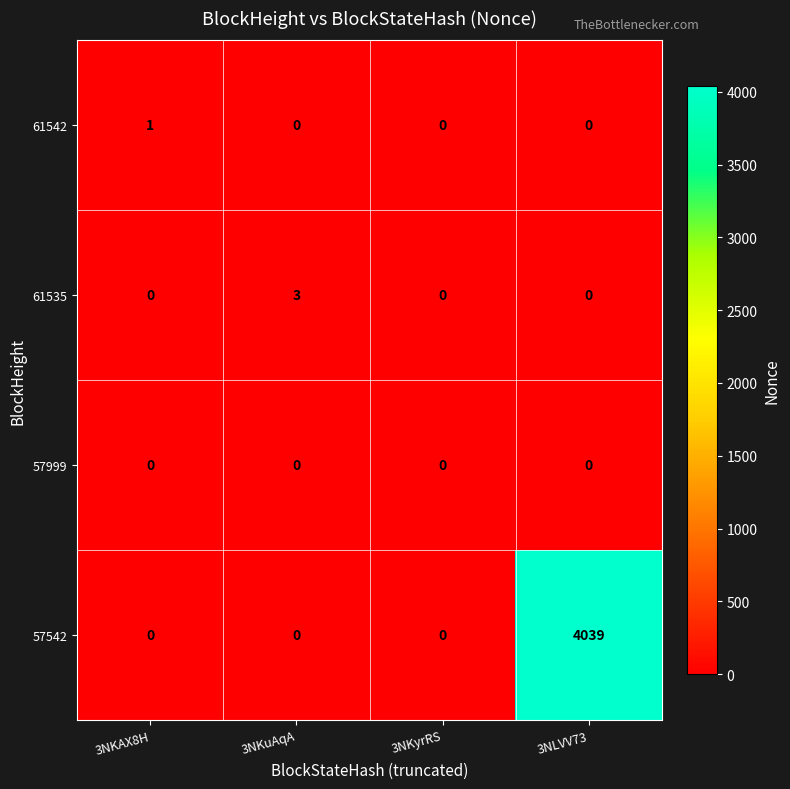

What is the total value across all series at 3NKuAqA?

3